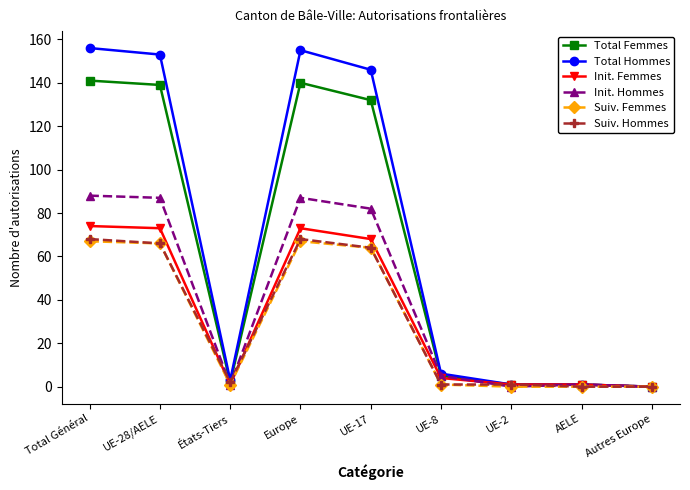

True or false: Suiv. Femmes has more than 0 interior local peaks.

True